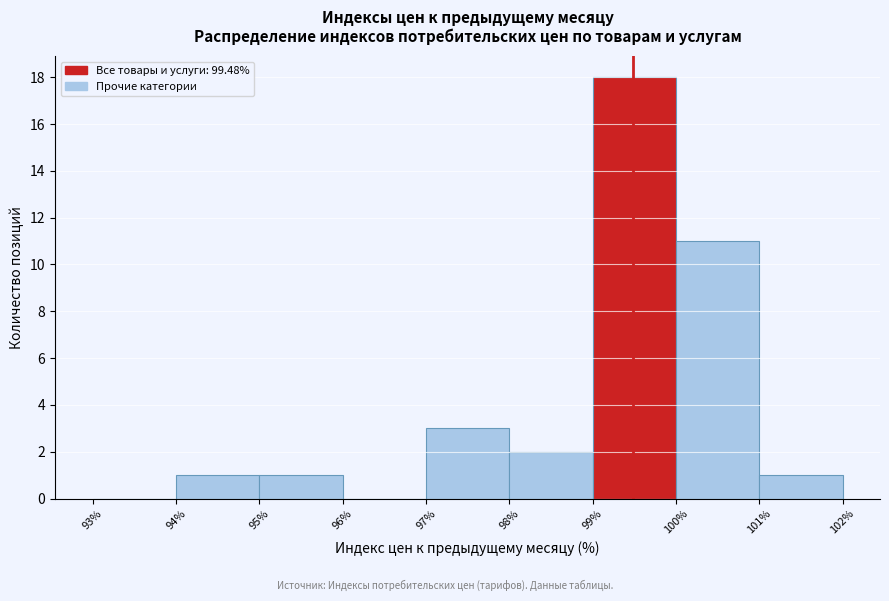

How tall is the bar that spans 101% to 102% on the x-axis? The values are not printed on the chart, so give them approximately, as read against the axis.

1